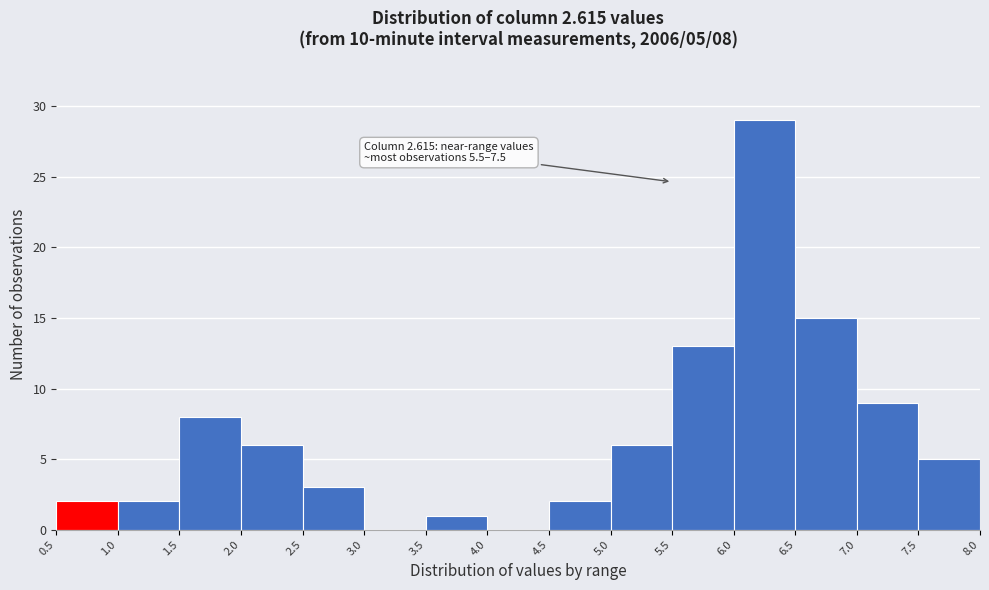

Over which range of the x-axis is the bar tallest?

6.0 to 6.5